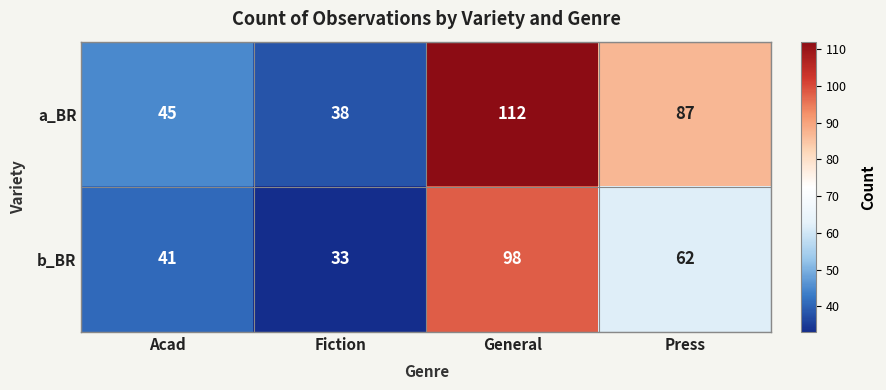

Where does the a_BR series first go above 87?

General